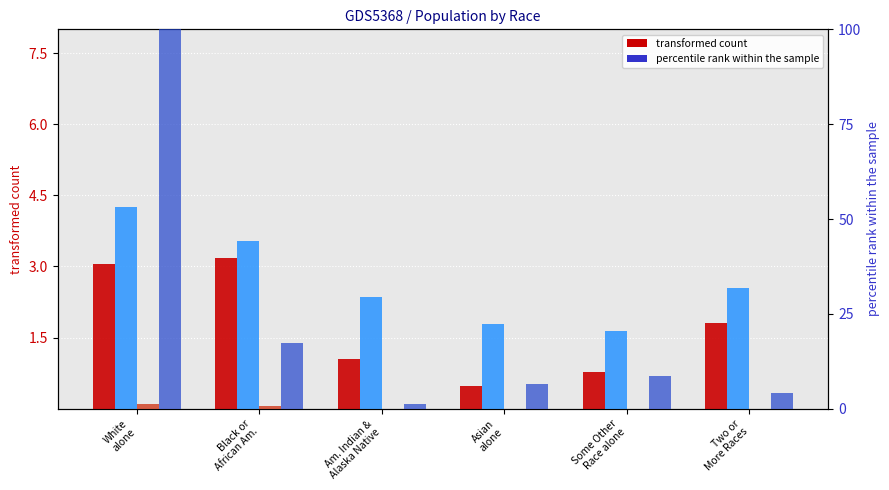

Reading right to left, list all the values displayed in this chart.

This Area: Two or
More Races=1.8	Some Other
Race alone=0.8	Asian
alone=0.5	Am. Indian &
Alaska Native=1.0	Black or
African Am.=3.2	White
alone=3.0
Grant Parish: Two or
More Races=2.5	Some Other
Race alone=1.6	Asian
alone=1.8	Am. Indian &
Alaska Native=2.4	Black or
African Am.=3.5	White
alone=4.3
Louisiana: Two or
More Races=0.0	Some Other
Race alone=0.0	Asian
alone=0.0	Am. Indian &
Alaska Native=0.0	Black or
African Am.=0.6	White
alone=1.3
National: Two or
More Races=4.0	Some Other
Race alone=8.5	Asian
alone=6.6	Am. Indian &
Alaska Native=1.3	Black or
African Am.=17.4	White
alone=100.0